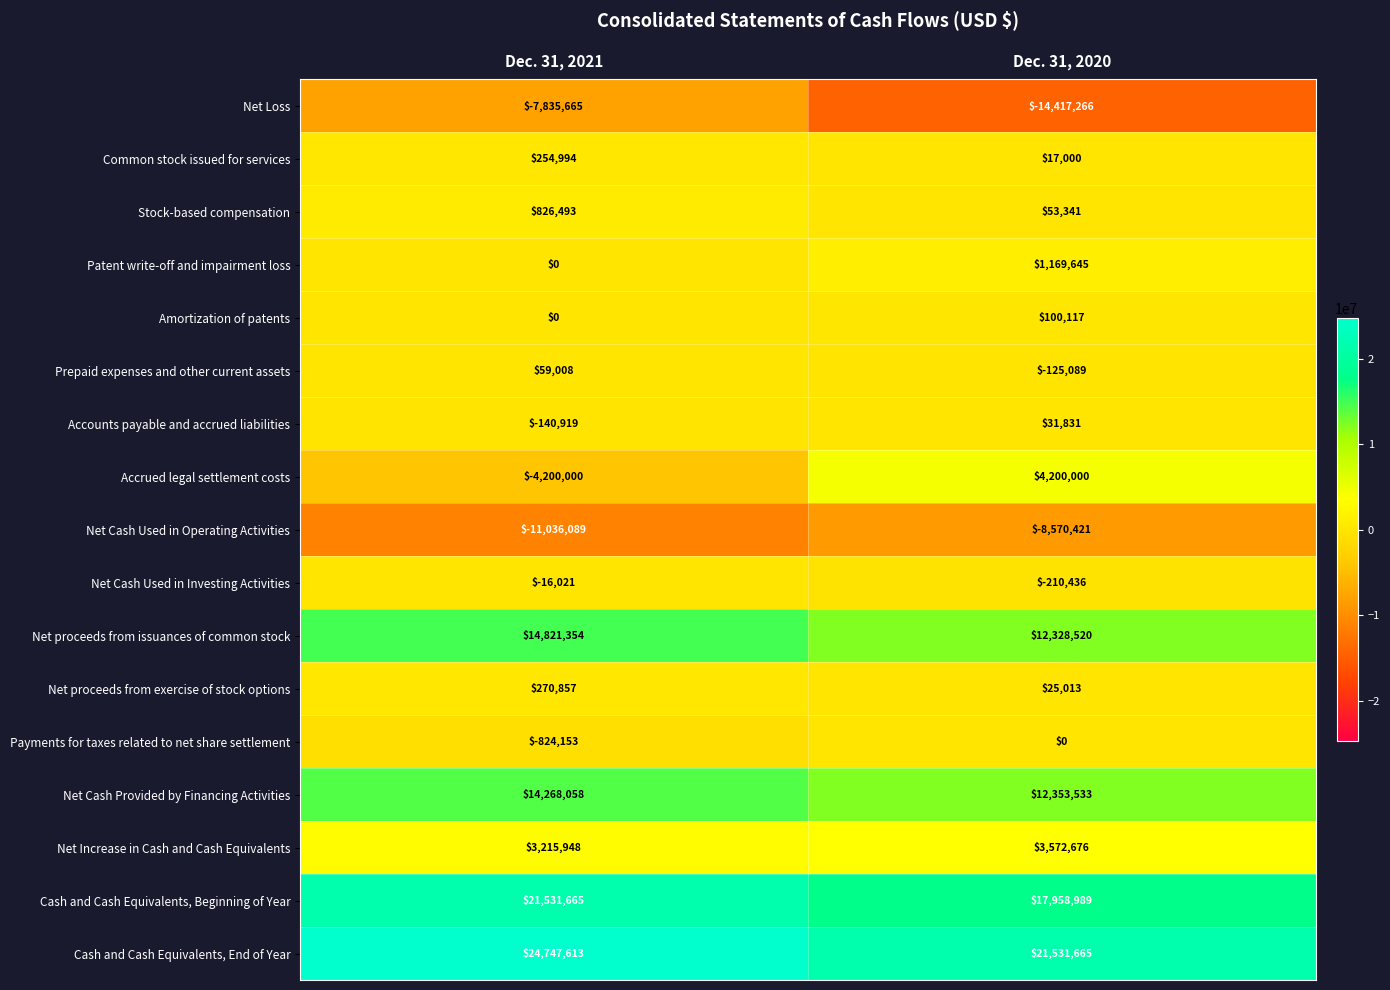

Is it true that Cash and Cash Equivalents, Beginning of Year equals 28031492 at Dec. 31, 2020?

False